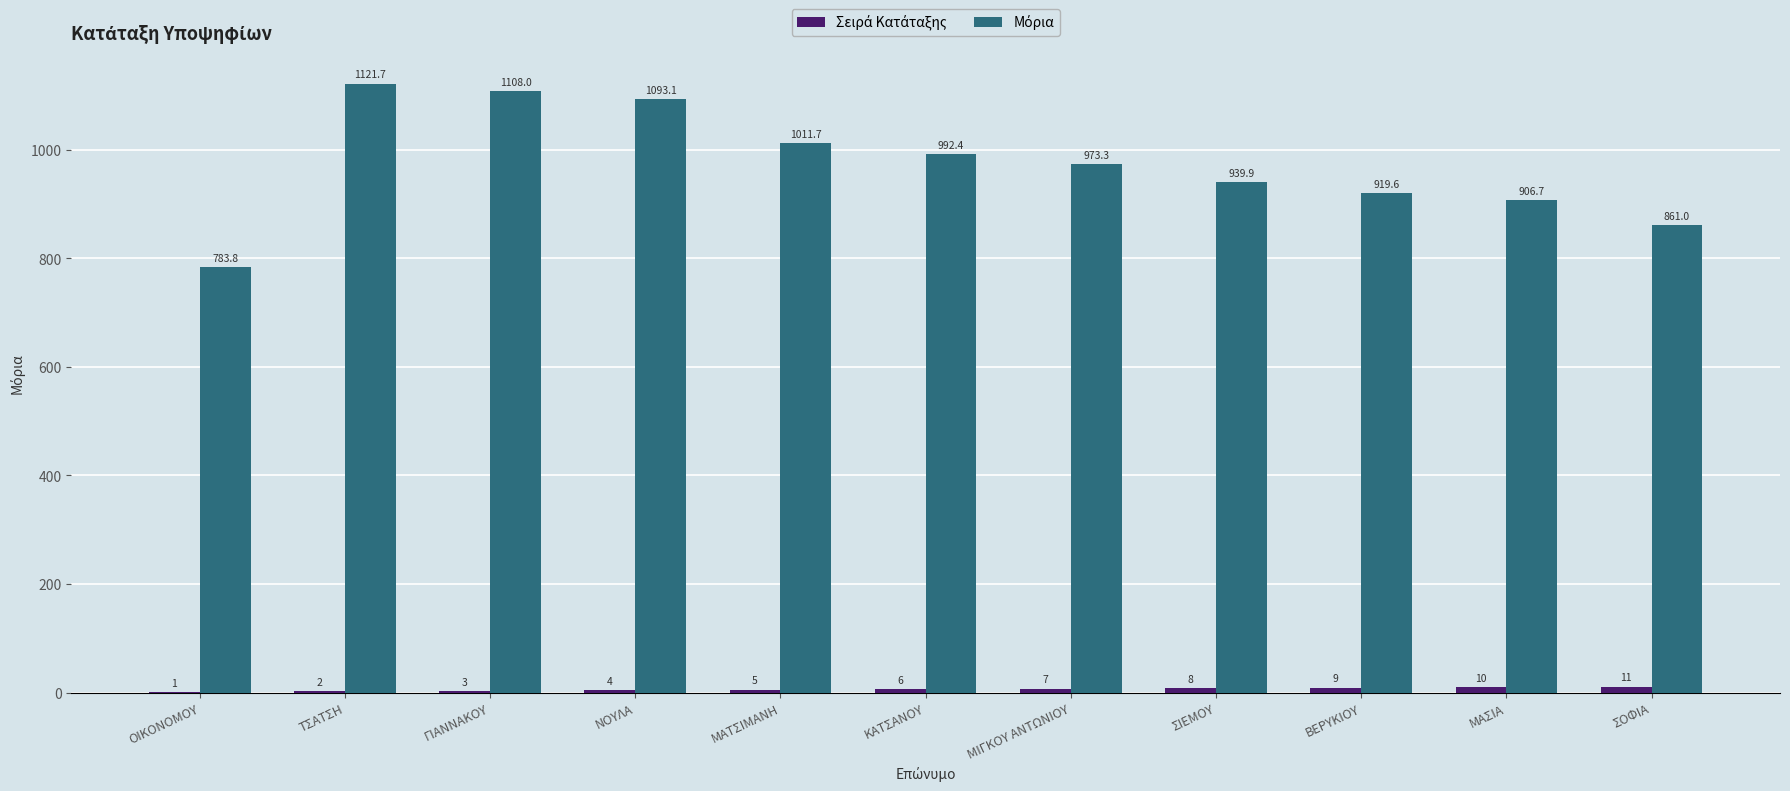

At which category is the sum across all series the highest?

ΤΣΑΤΣΗ